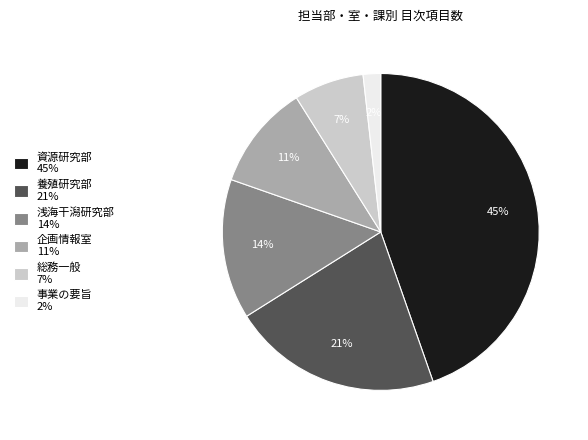

Combined, do 浅海干潟研究部 and 資源研究部 account for over 50%?

Yes